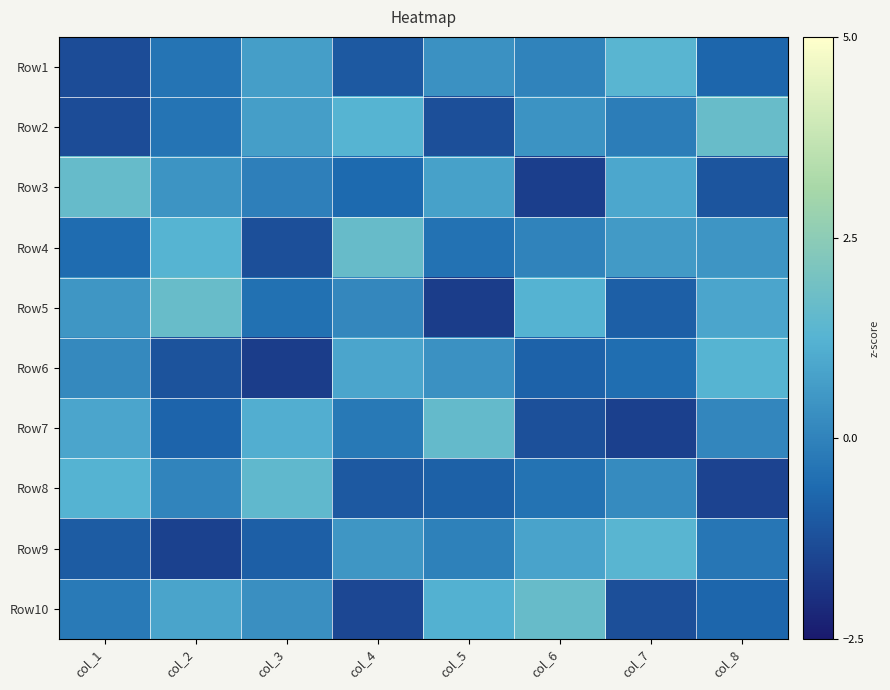

At which category is the sum across all series the highest?

col_1